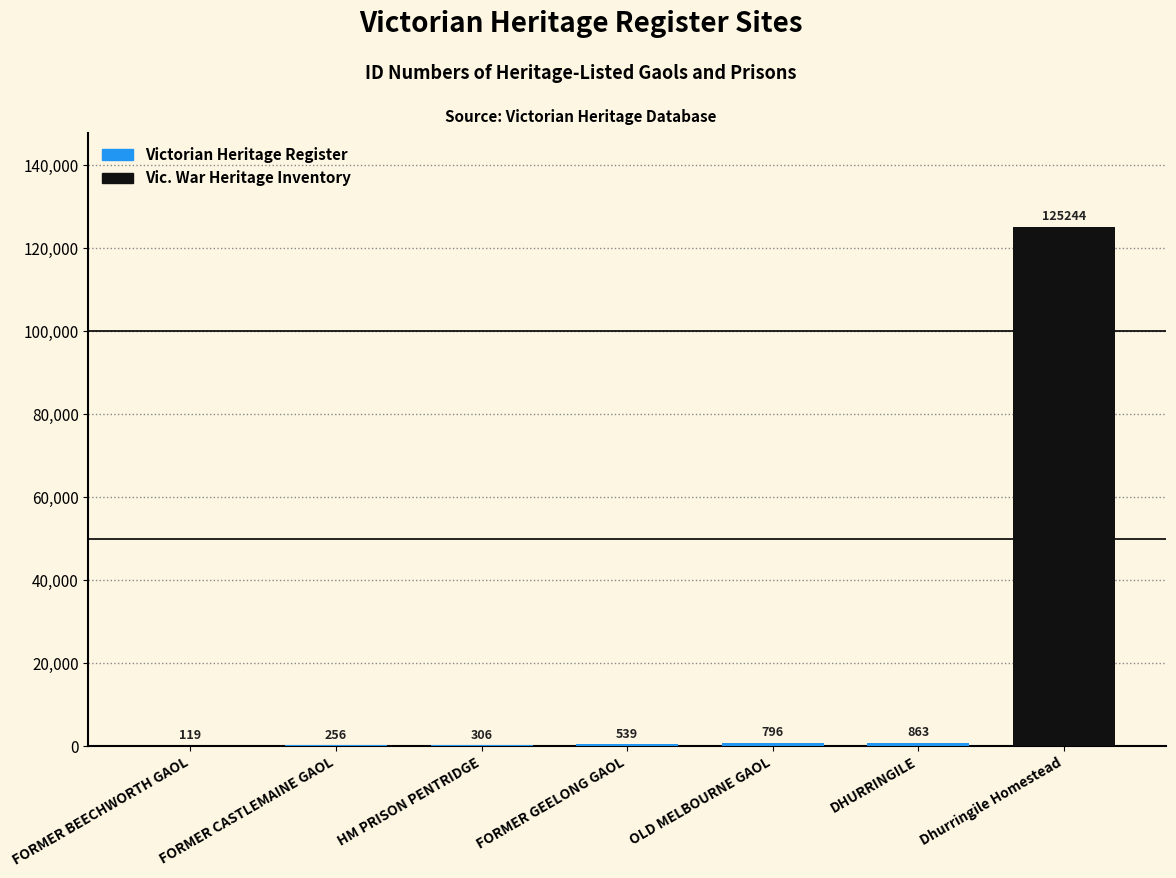

Reading right to left, list all the values displayed in this chart.

Dhurringile Homestead=125244	DHURRINGILE=863	OLD MELBOURNE GAOL=796	FORMER GEELONG GAOL=539	HM PRISON PENTRIDGE=306	FORMER CASTLEMAINE GAOL=256	FORMER BEECHWORTH GAOL=119